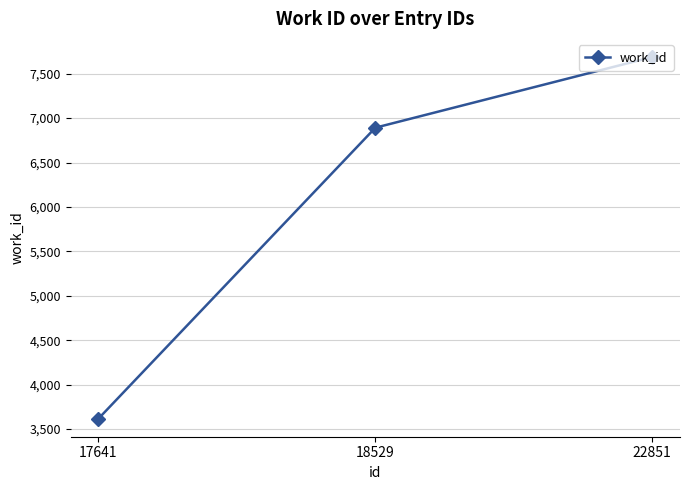

Rank the categories by value from highest to lowest.

22851, 18529, 17641